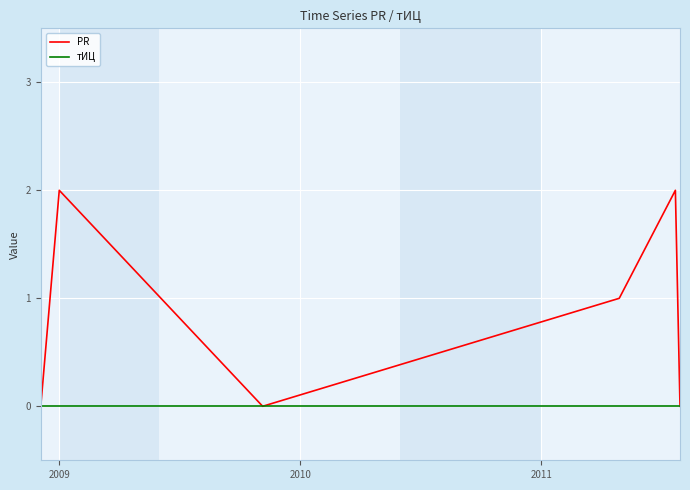

Which series has the largest total across all categories?

PR